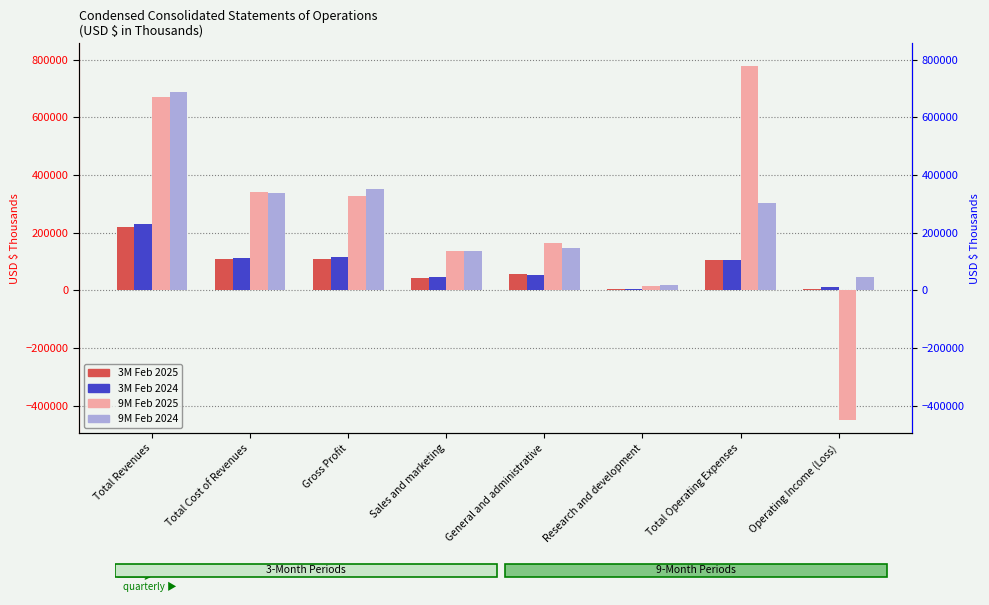

Is the value of 9M Feb 2025 at Operating Income (Loss) greater than the value of 3M Feb 2024 at Research and development?

No